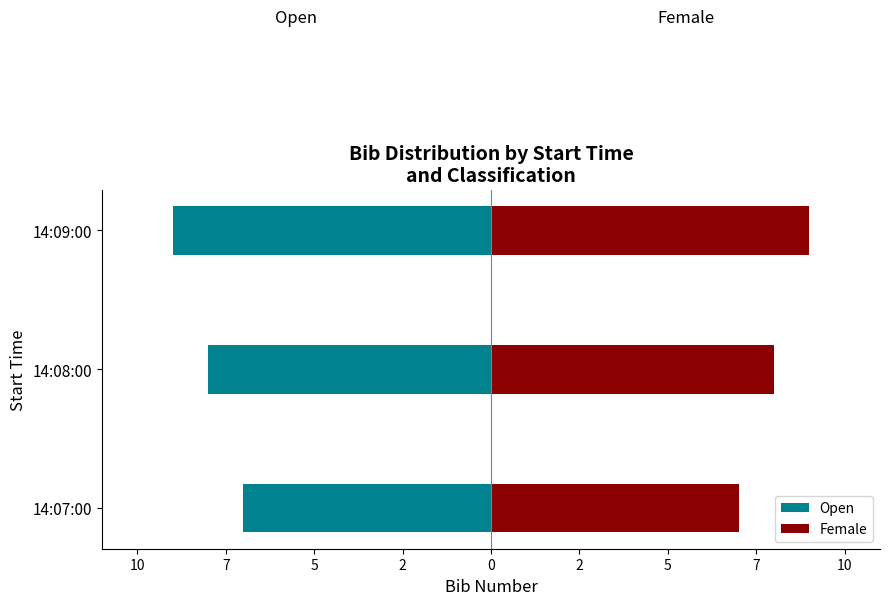

Read the Open value at 14:09:00.

-9